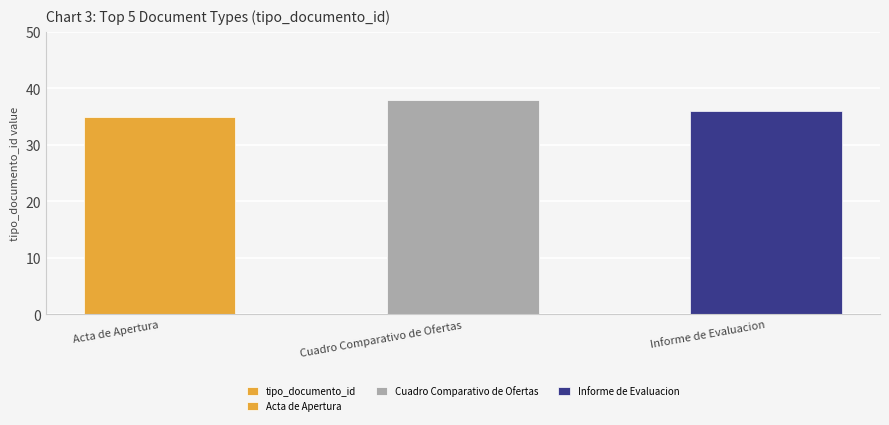

Count the values in the range 35 to 38.

3